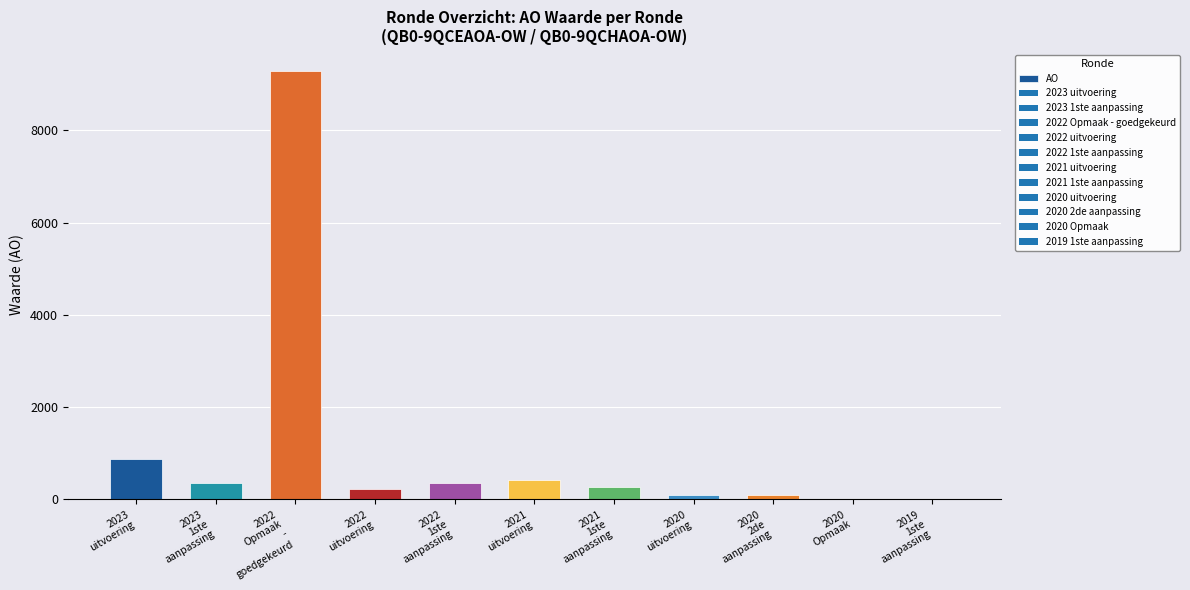

Which has a higher value, 2020
uitvoering or 2022
Opmaak
-
goedgekeurd?

2022
Opmaak
-
goedgekeurd